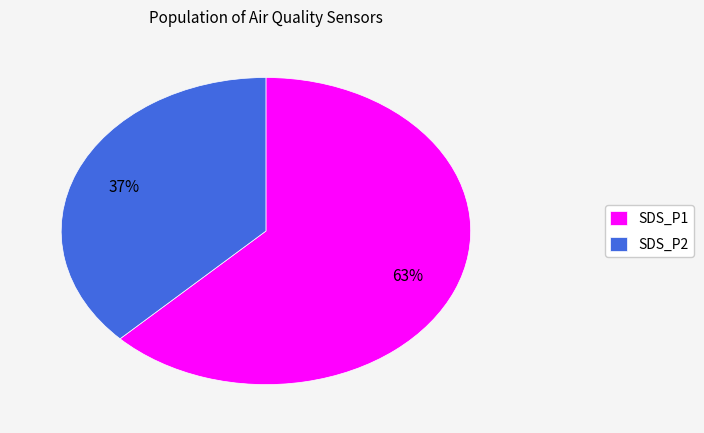

To the nearest percent, what is the combined percentage of SDS_P2 and SDS_P1?

100%